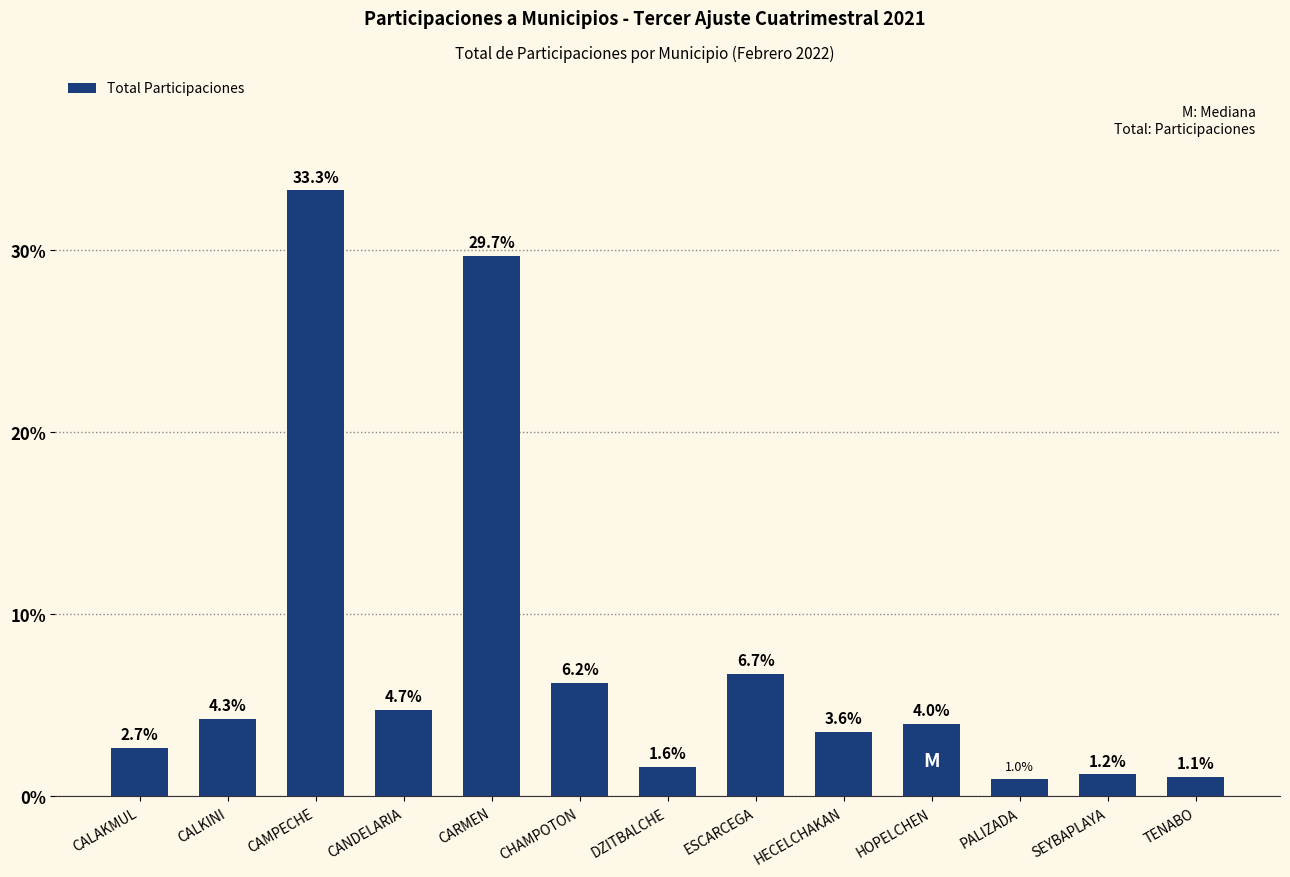

True or false: the data shows 5.9 at HECELCHAKAN.

False